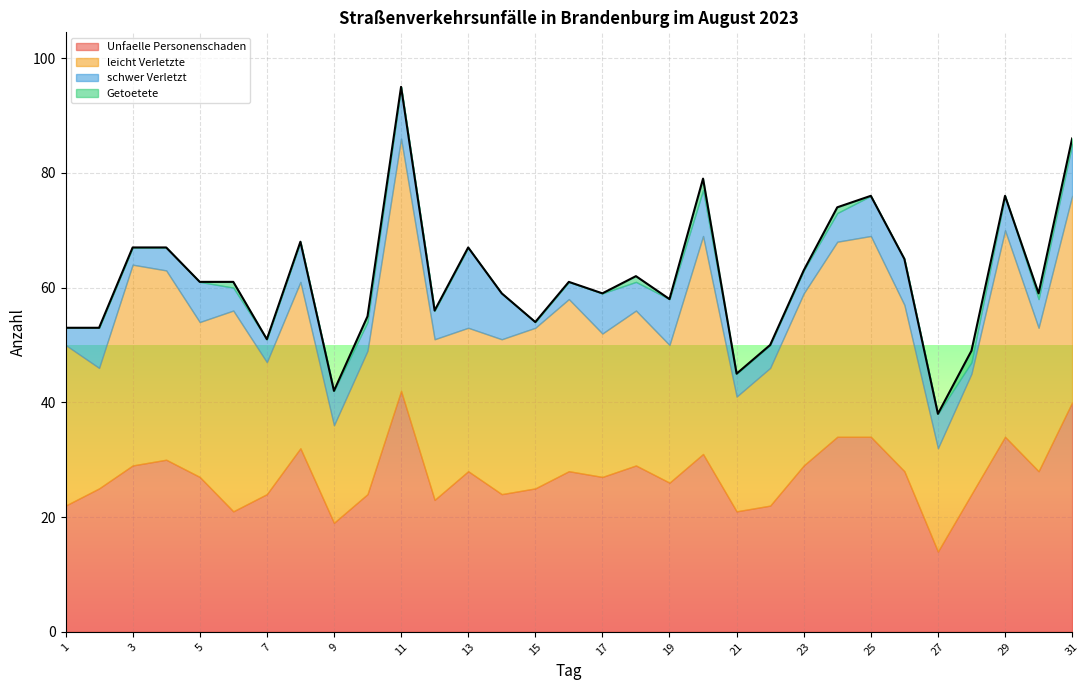

At which label does Unfaelle_Personenschaden reach its peak?

11